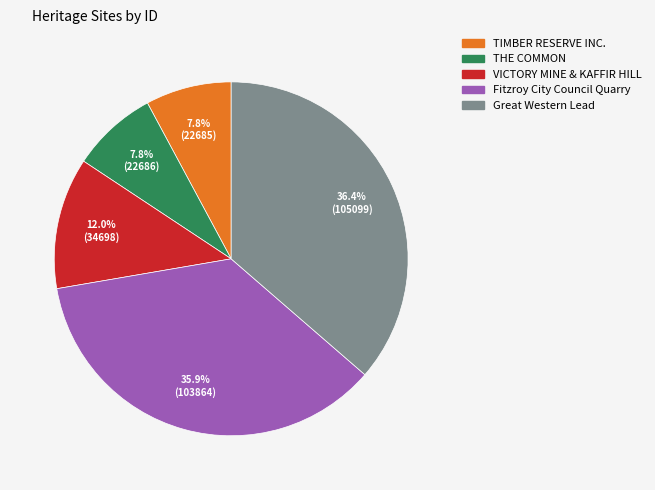

Is there any slice that represents more than half of the pie?

No